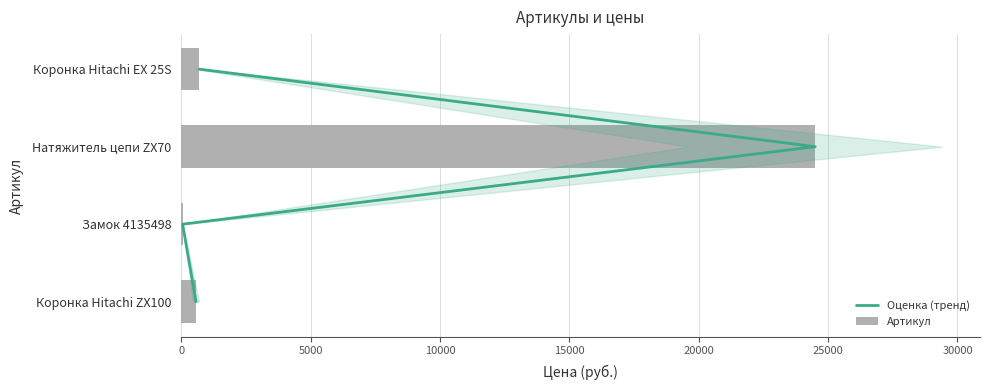

What is the average value of the Артикул series?

6455